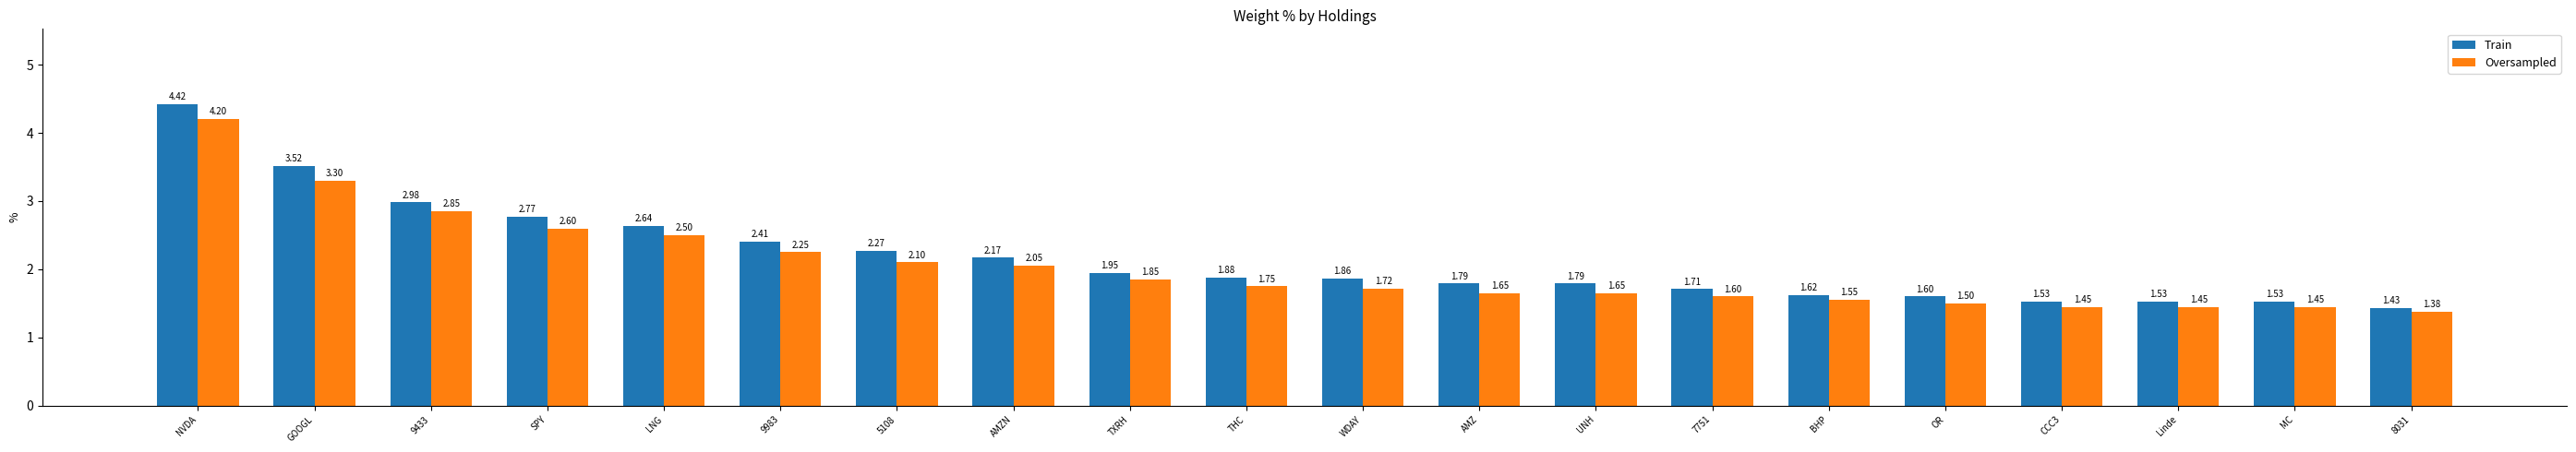

At which label does Train reach its peak?

NVDA